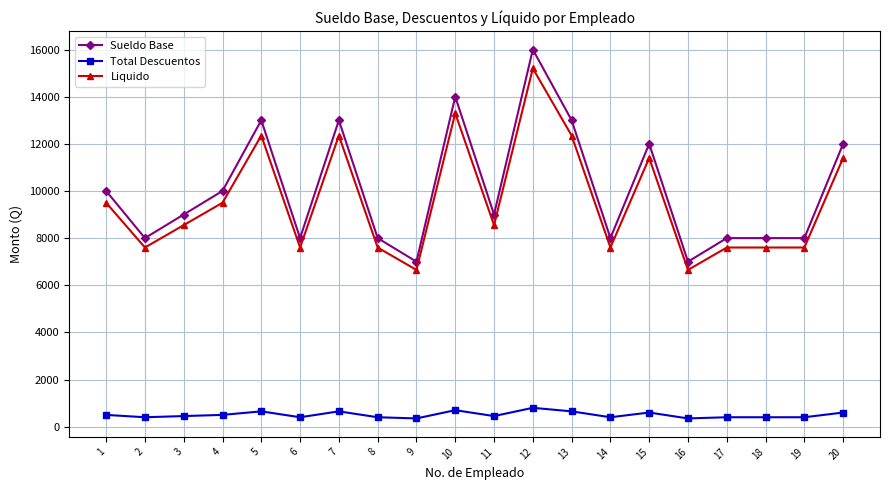

What is the difference between the maximum and minimum values in the Sueldo Base series?

9000